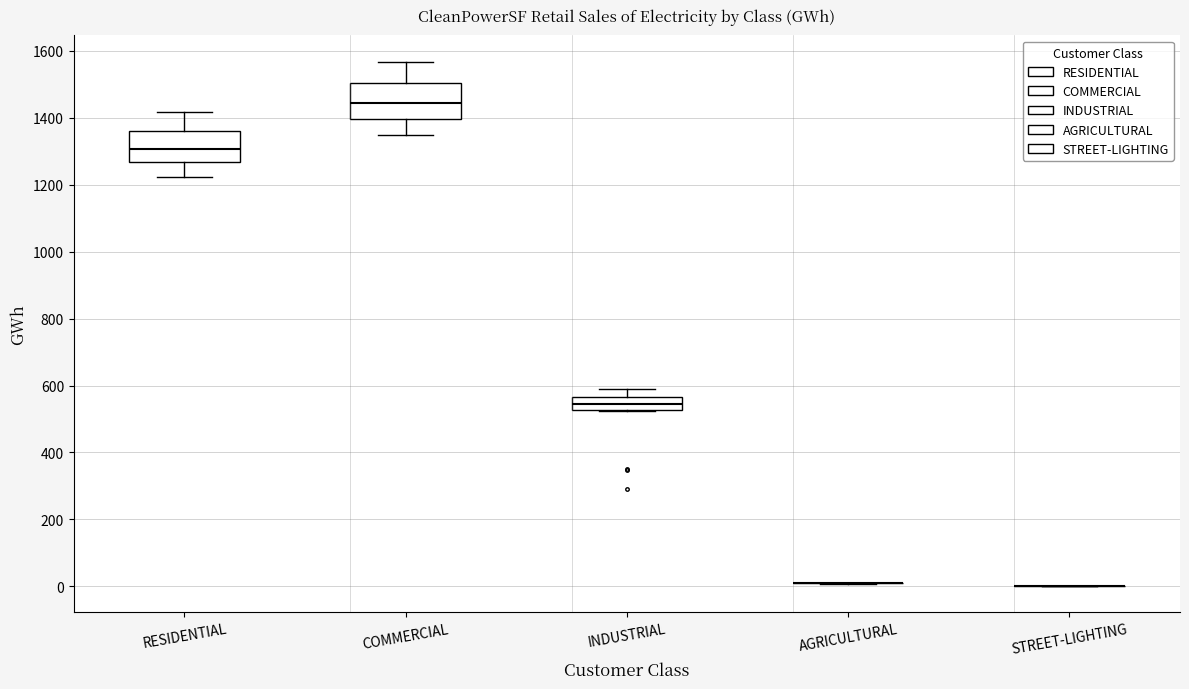

Reading left to right, read every box against the y-axis: the position of its median line, the range the box covers, and the ends of its whiskers. The values are not printed on the chart, so give them approximately, as read against the axis.

RESIDENTIAL: median 1300, box 1260 to 1360, whiskers 1220 to 1420
COMMERCIAL: median 1440, box 1400 to 1500, whiskers 1340 to 1560
INDUSTRIAL: median 540, box 520 to 560, whiskers 520 to 600
AGRICULTURAL: box collapsed to a line at 0, whiskers 0 to 0
STREET-LIGHTING: box collapsed to a line at 0, whiskers 0 to 0